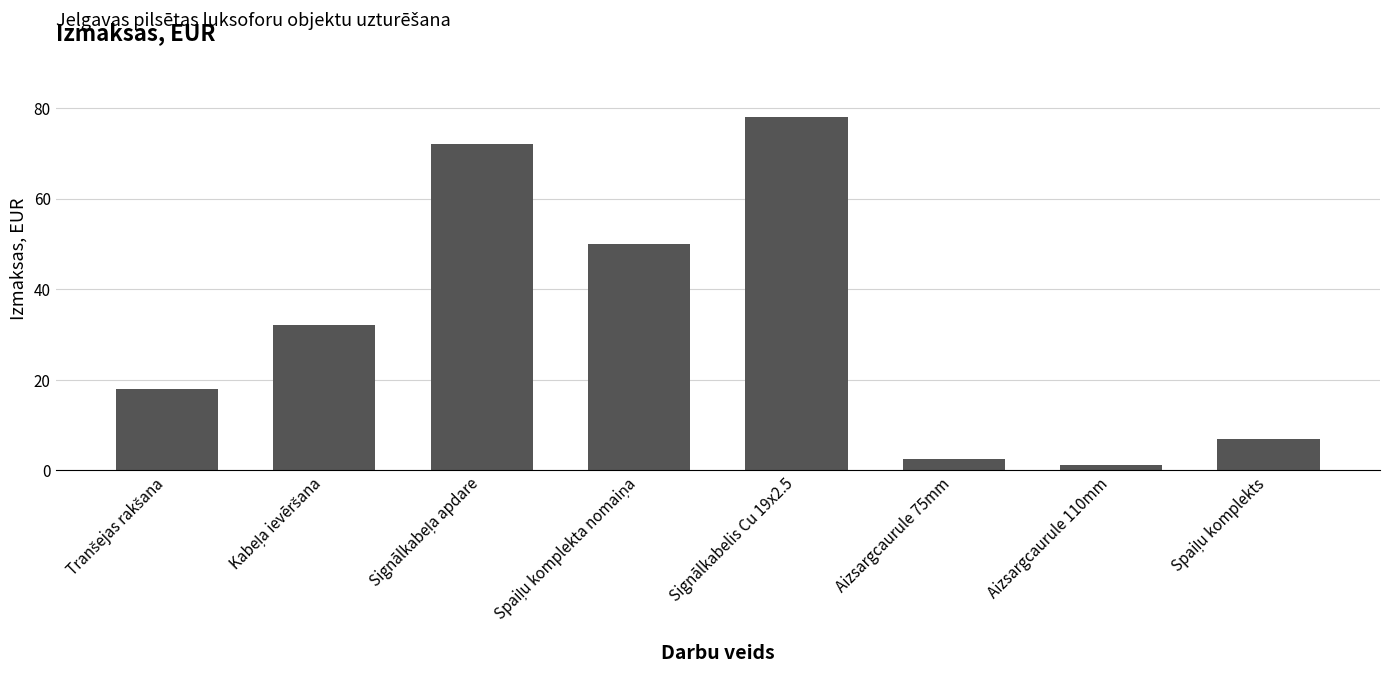

What is the greatest value displayed?

78.0